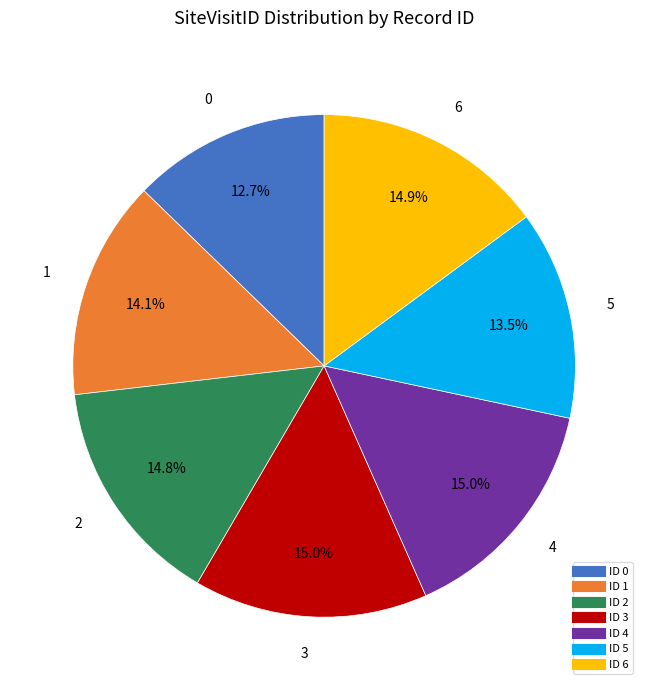

To the nearest percent, what is the difference between the largest and smallest slice percentages?

2%